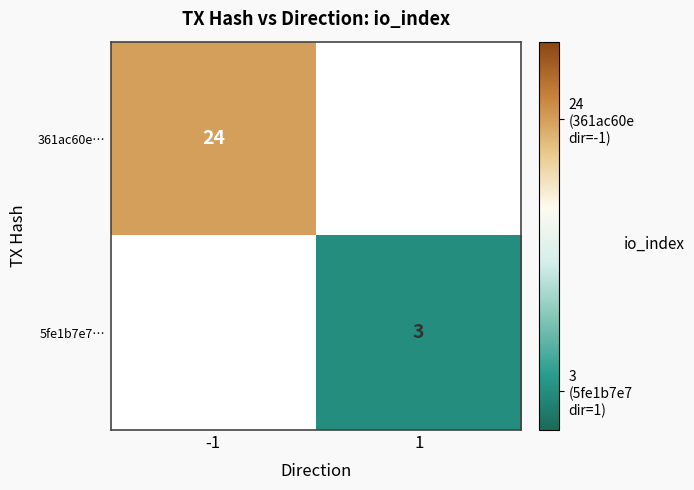

The value of 5fe1b7e7… at 1 is 5. True or false?

False